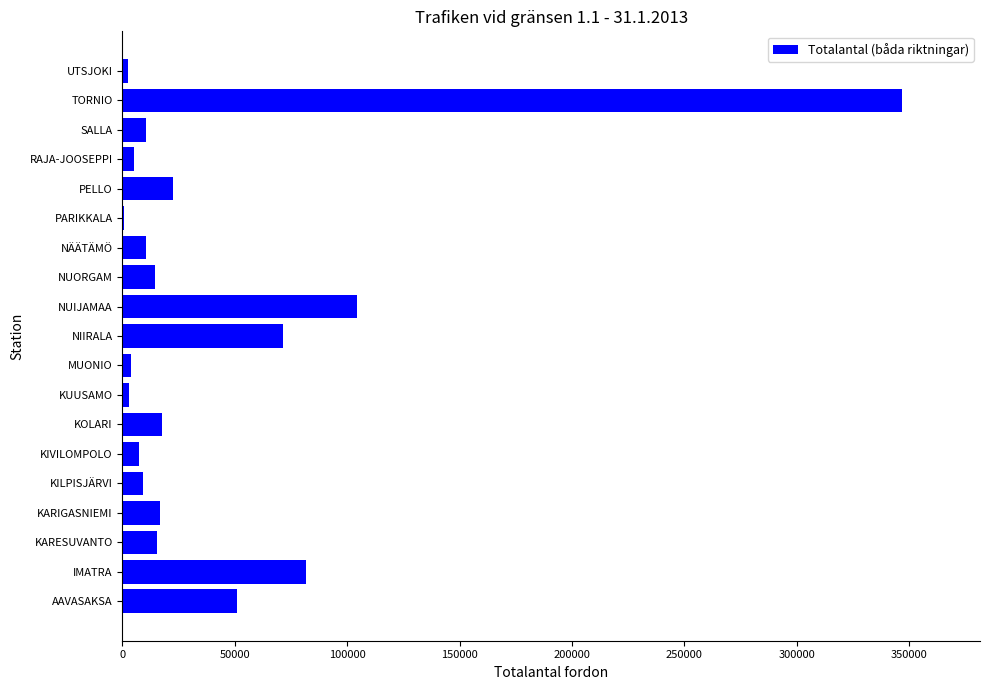

Count the number of data series in this chart.

1